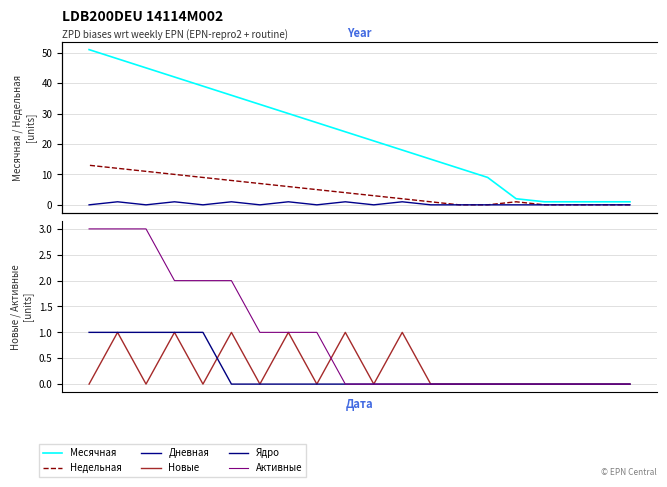

Count the number of categories in the chart.

20